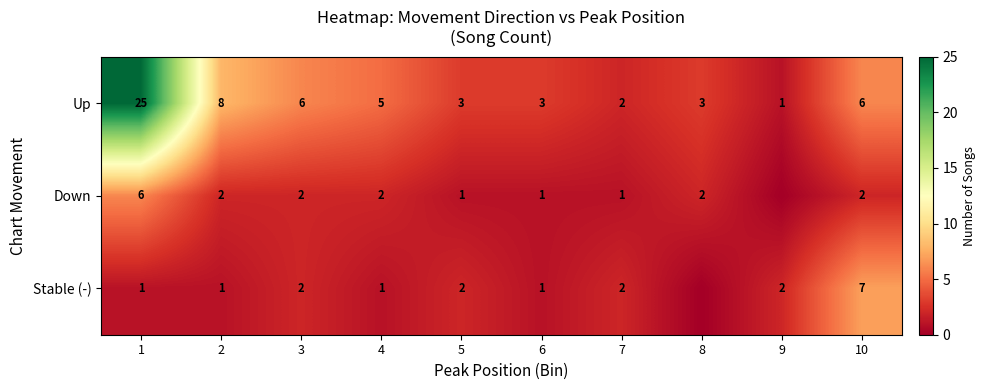

At which category does the chart reach its minimum across all series?

9